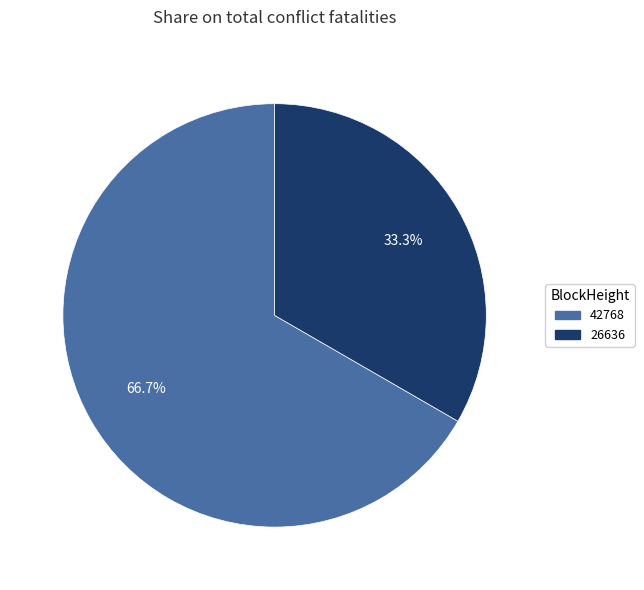

Approximately how many times larger is the value at 42768 compared to 26636?

2.0